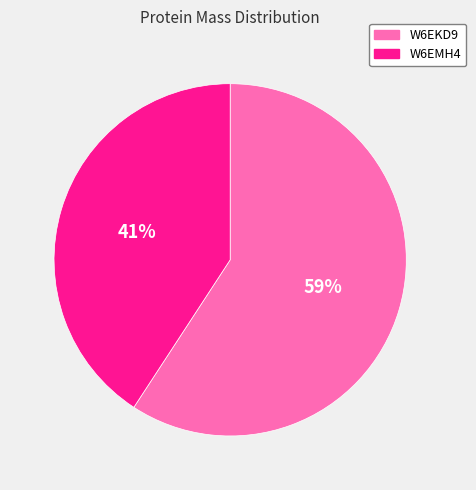

Is there any slice that represents more than half of the pie?

Yes